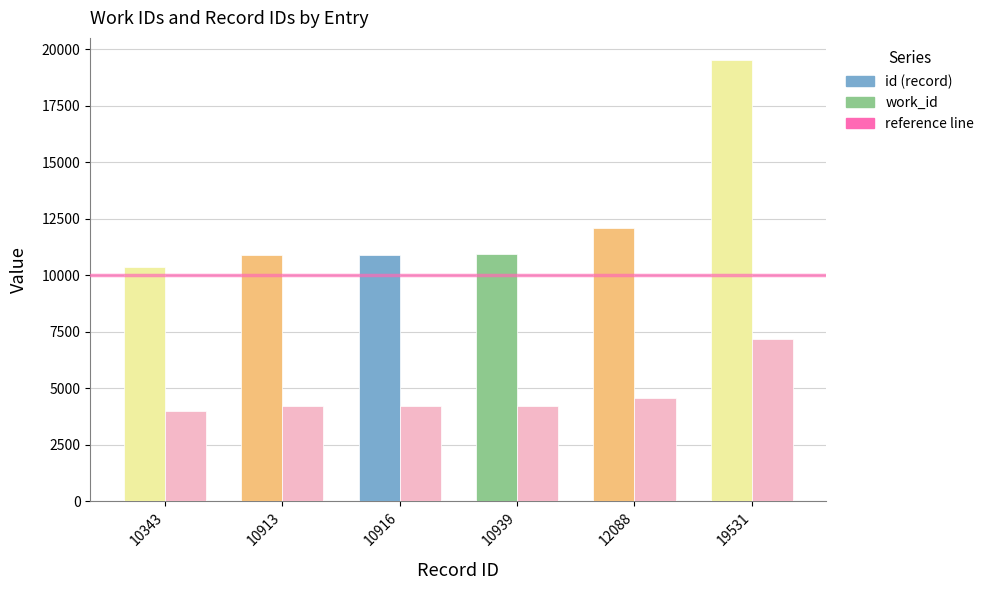

Is it true that work_id equals 6165 at 10939?

False